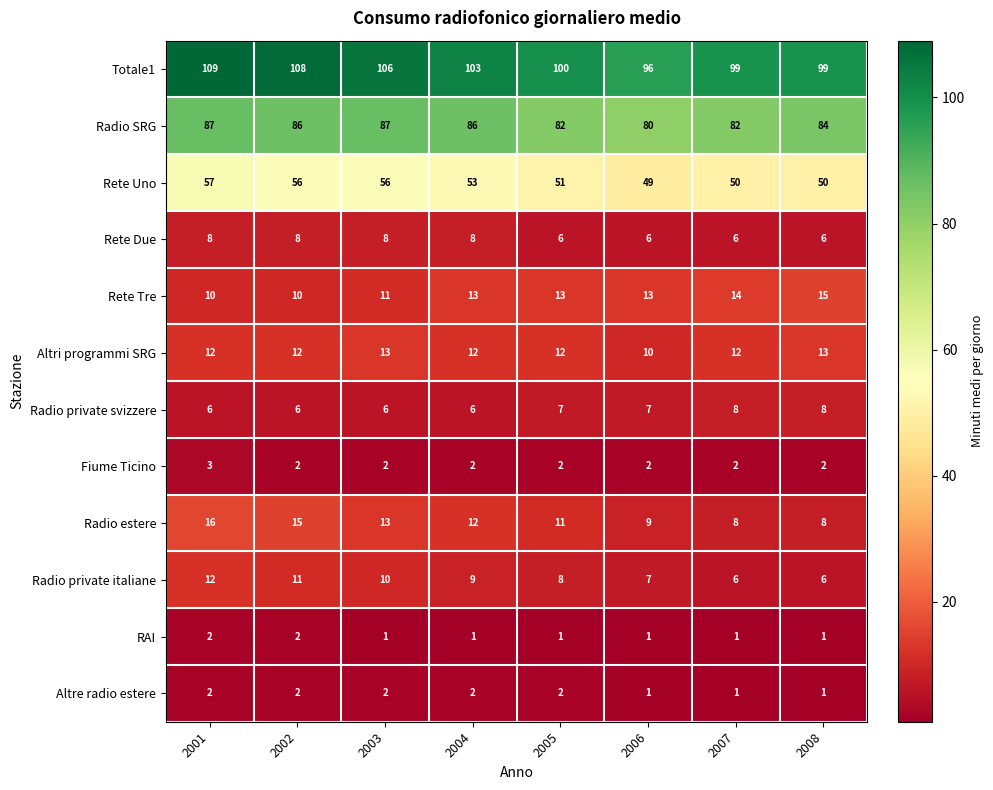

At which label does Totale1 reach its peak?

2001